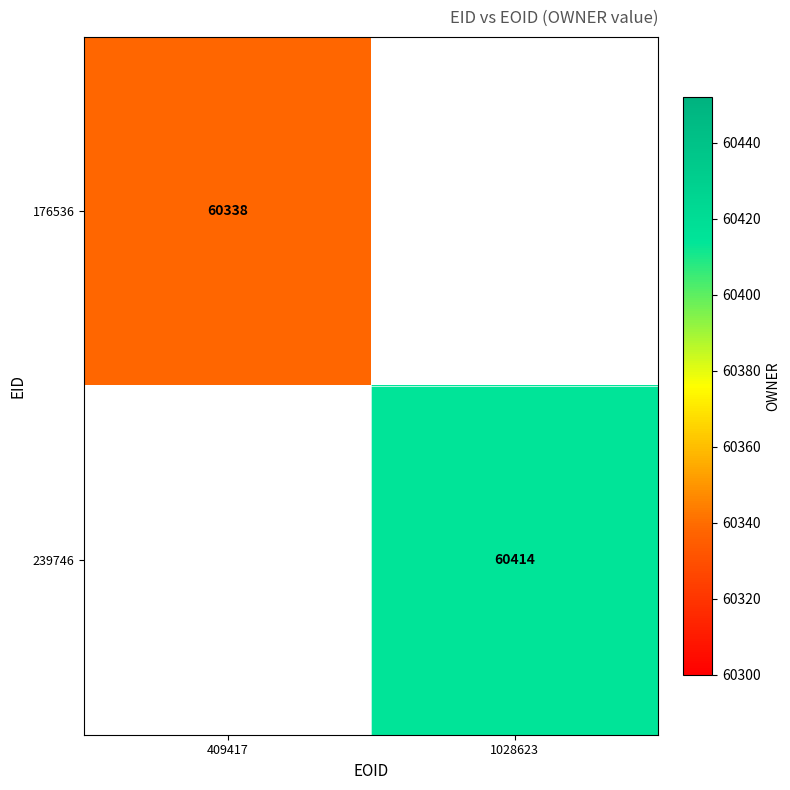

Is it true that 176536 equals 60338 at 409417?

True